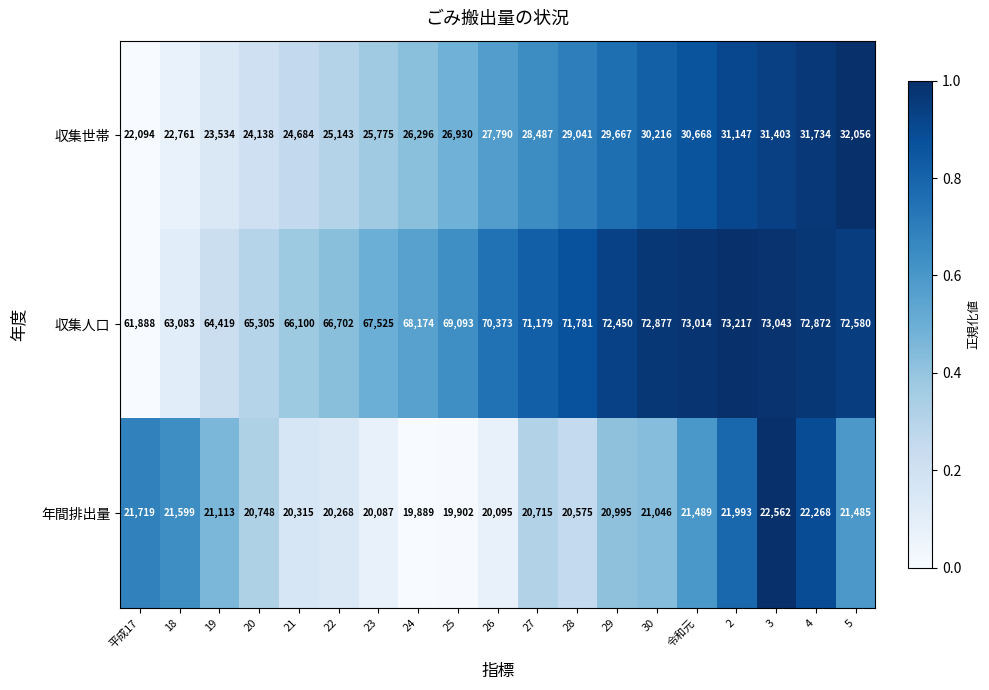

How many categories are shown in the chart?

19